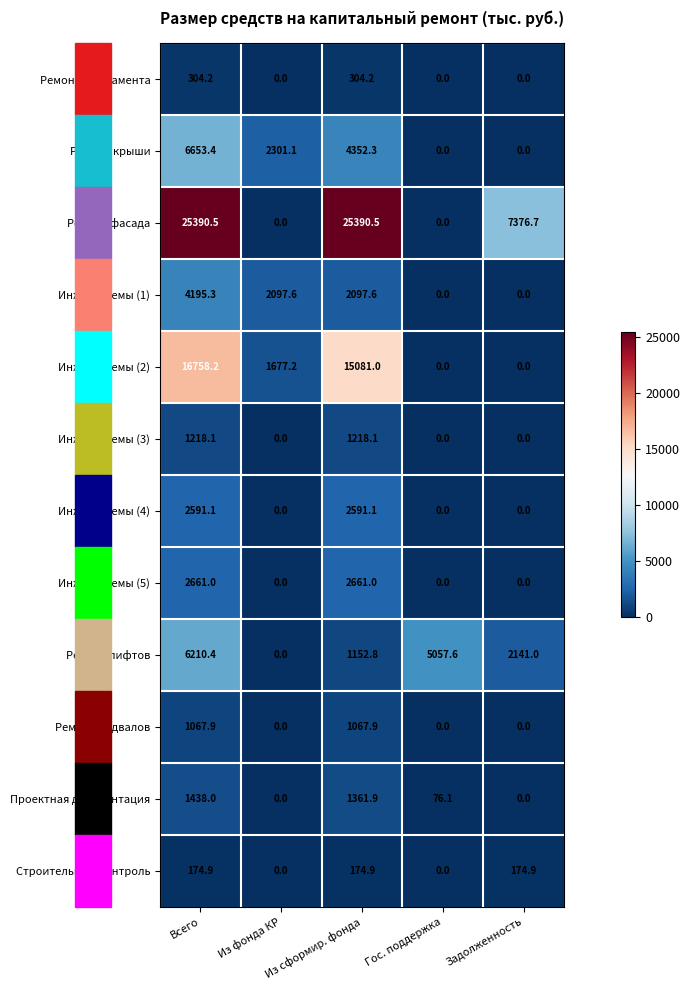

How many distinct data groups are displayed?

12